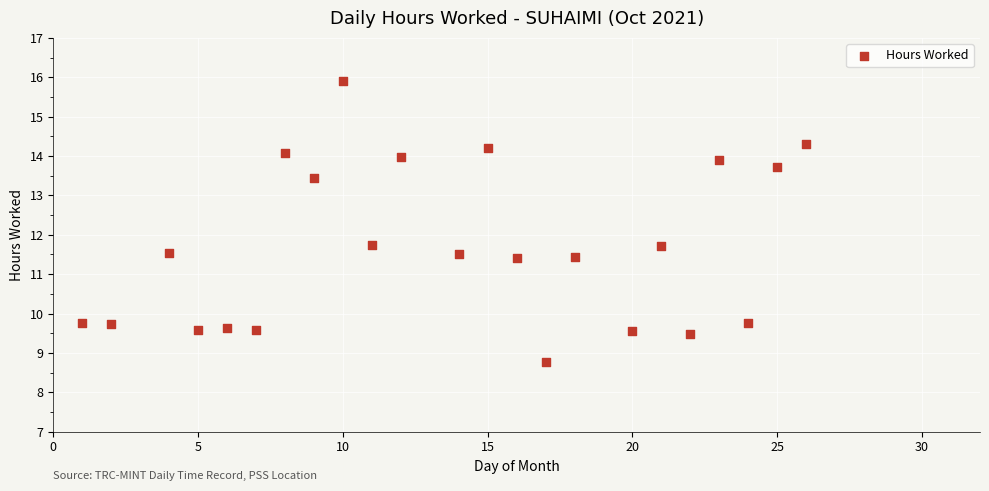

What is the range of Y values (max minus min)?

7.1